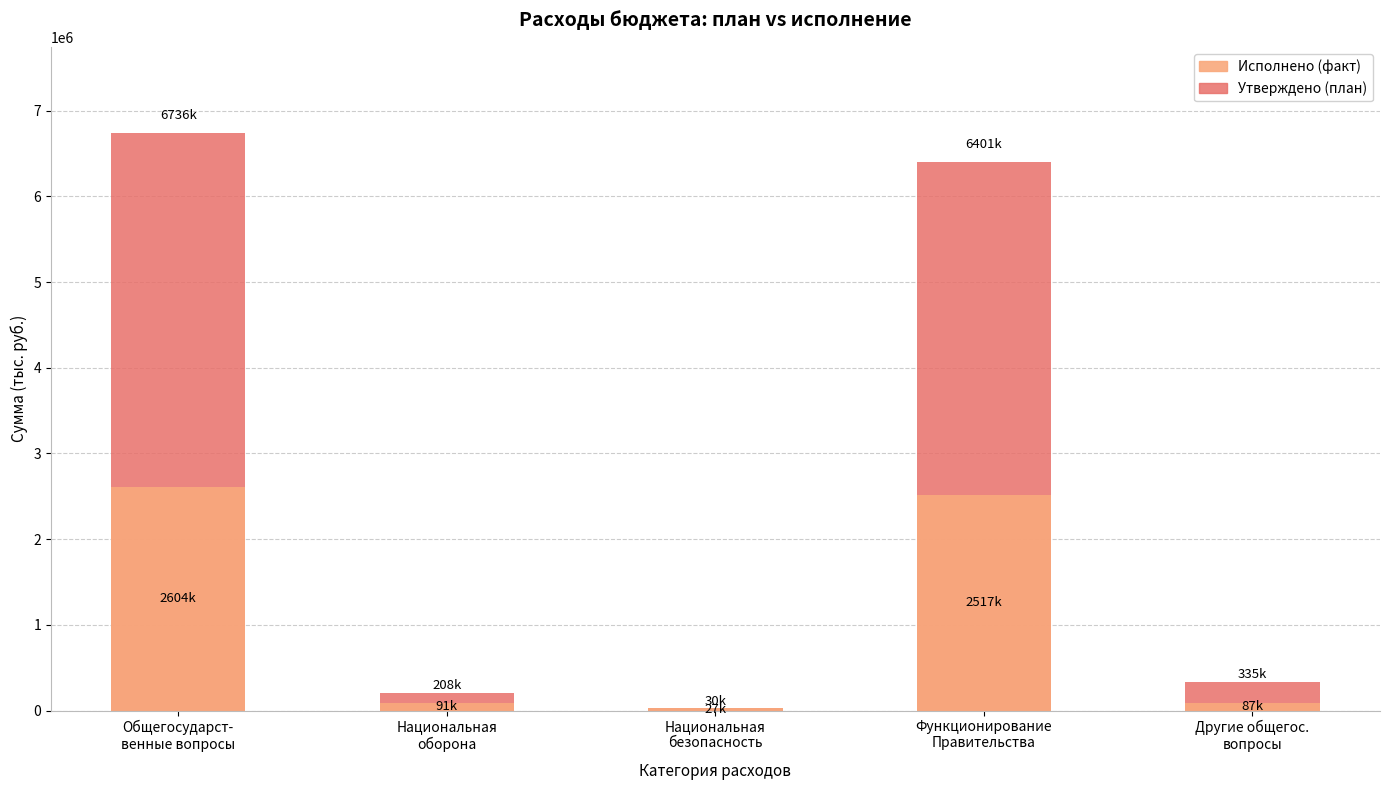

List the series in order of their peak value, lowest first.

Исполнено (факт), Утверждено (план)